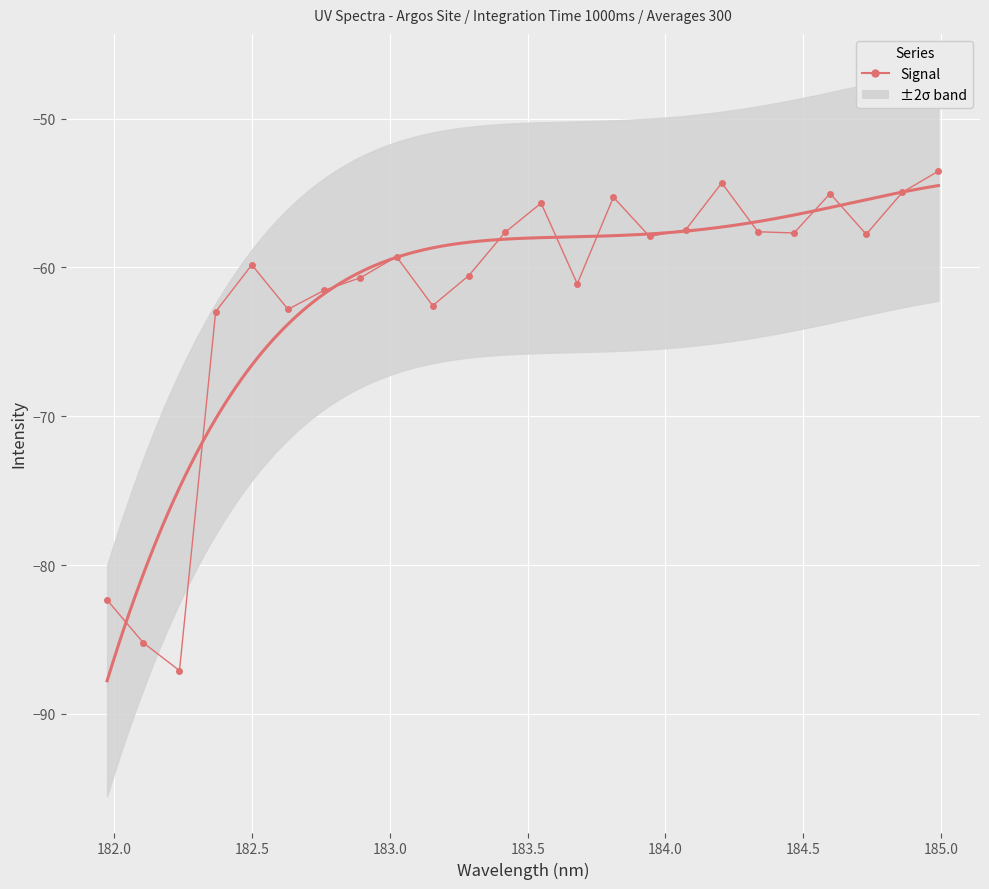

The value at 18 is -13.6. True or false?

False